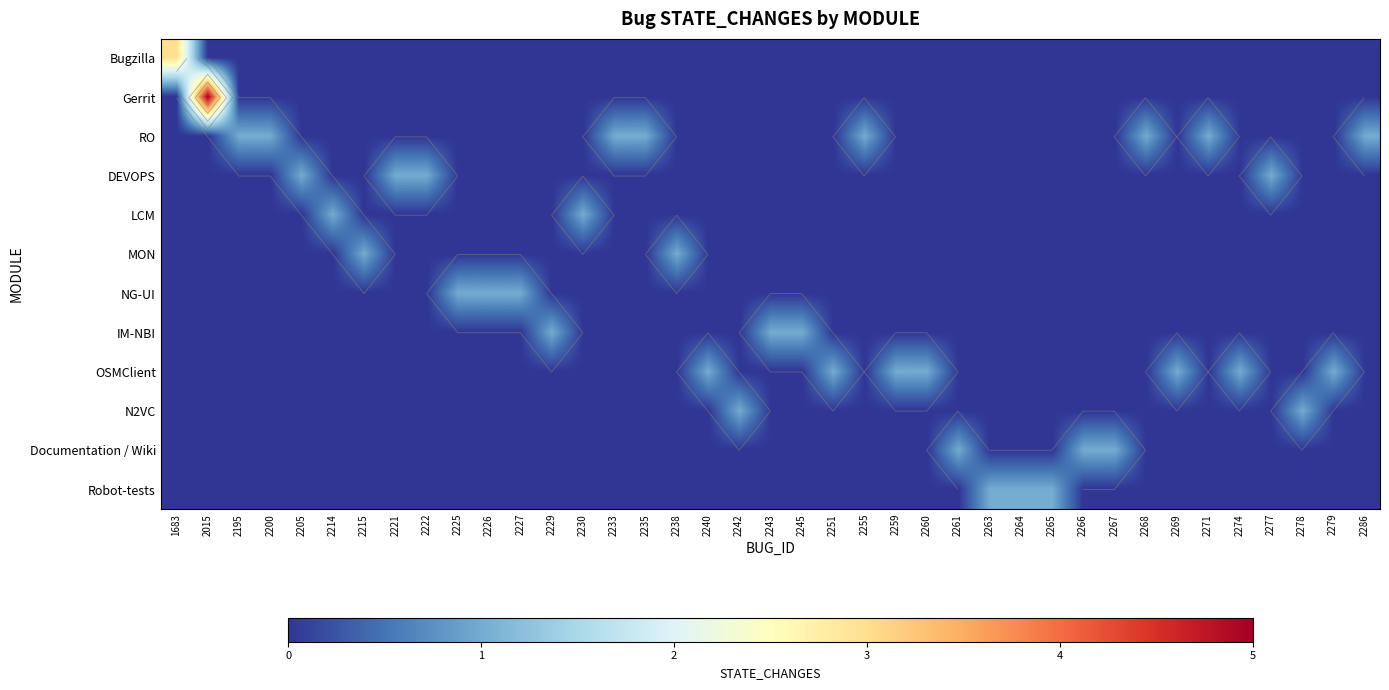

Is it true that Gerrit equals 0 at 2233?

True